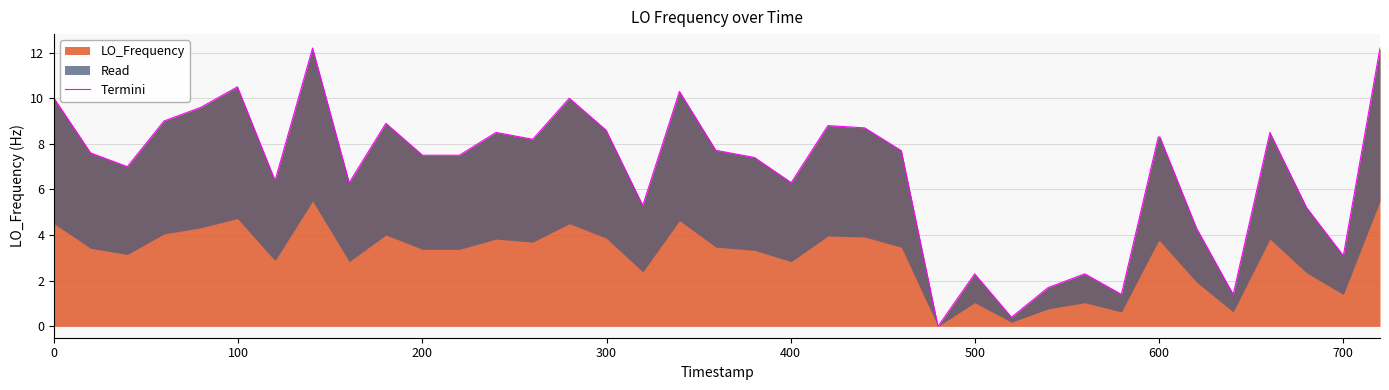

What is the value of the 40th point from the left?

12.2